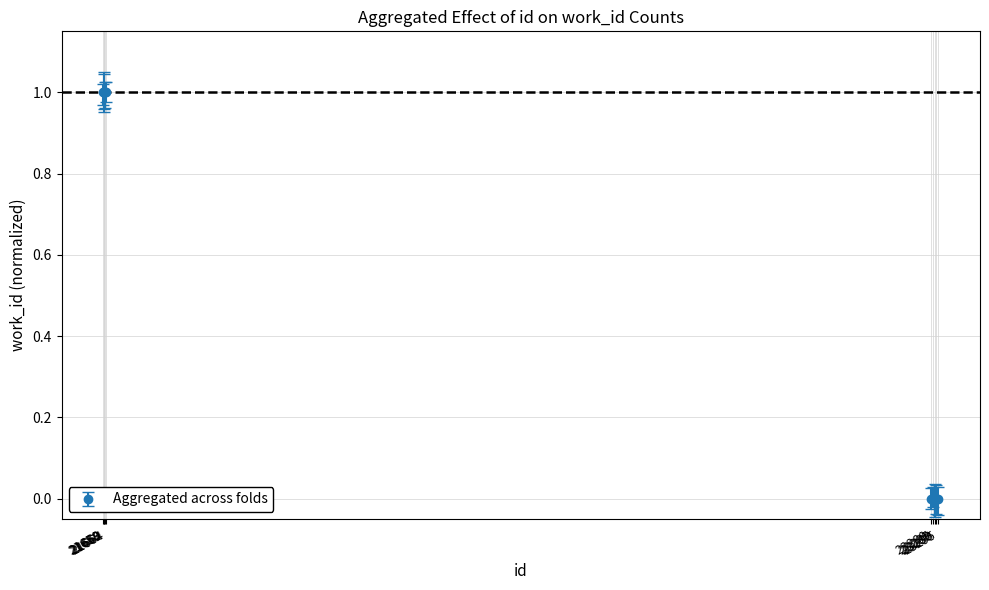

What is the greatest value displayed?

1.0